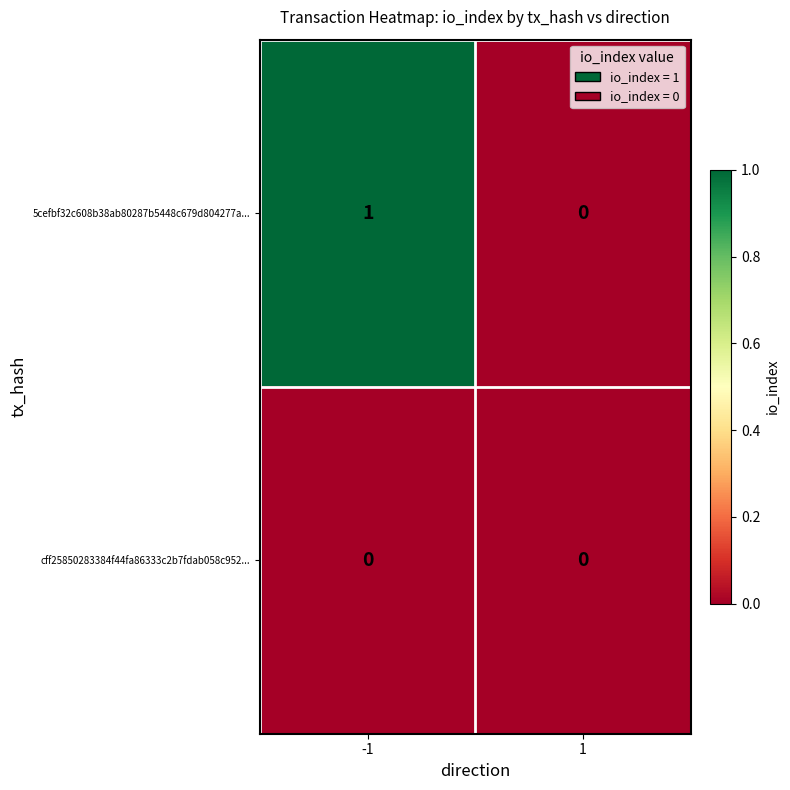

Which series has the widest spread of values?

5cefbf32c608b38ab80287b5448c679d804277a...